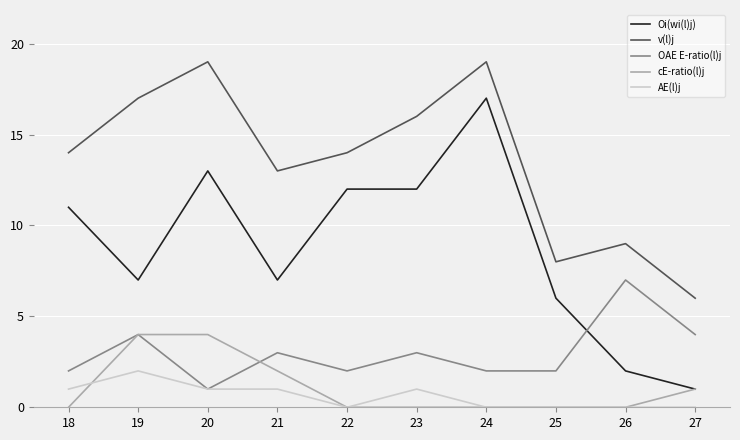

True or false: v(l)j has a value of 17 at 19.

True